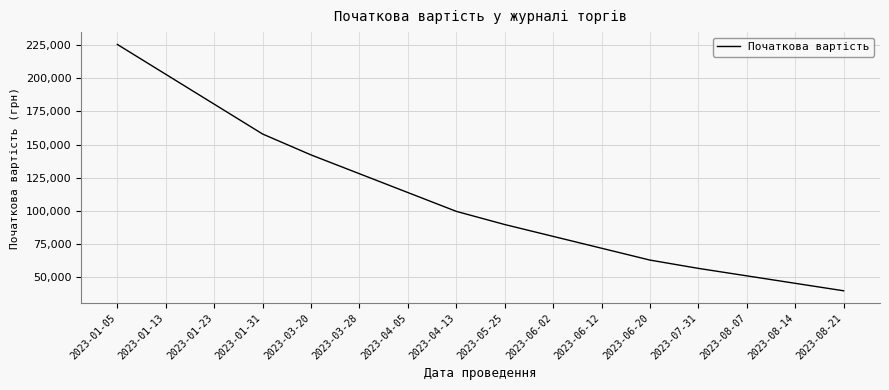

At which category does the chart reach its minimum across all series?

2023-08-21